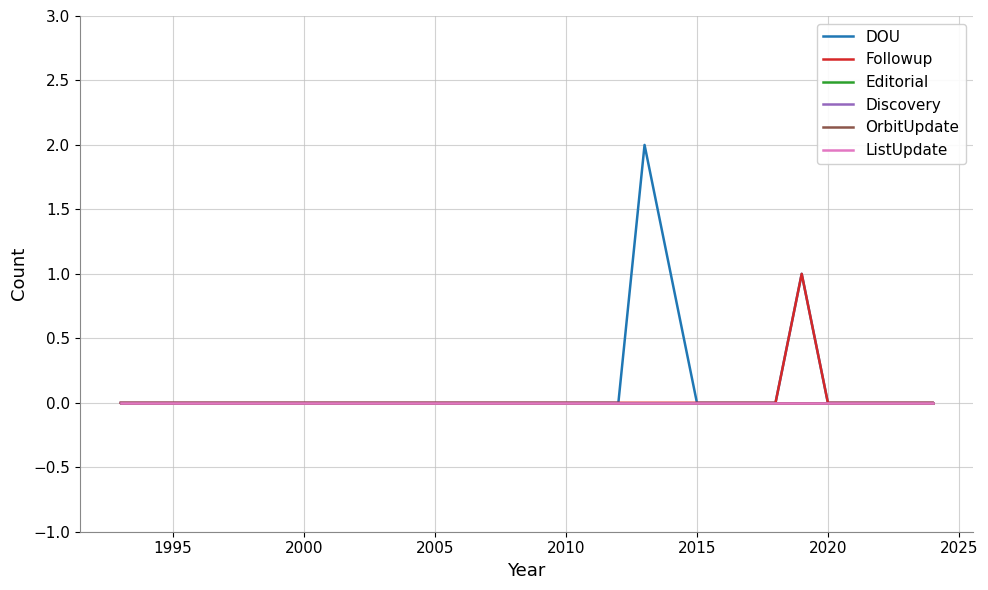

Is this an area chart (filled region under the line)?

No